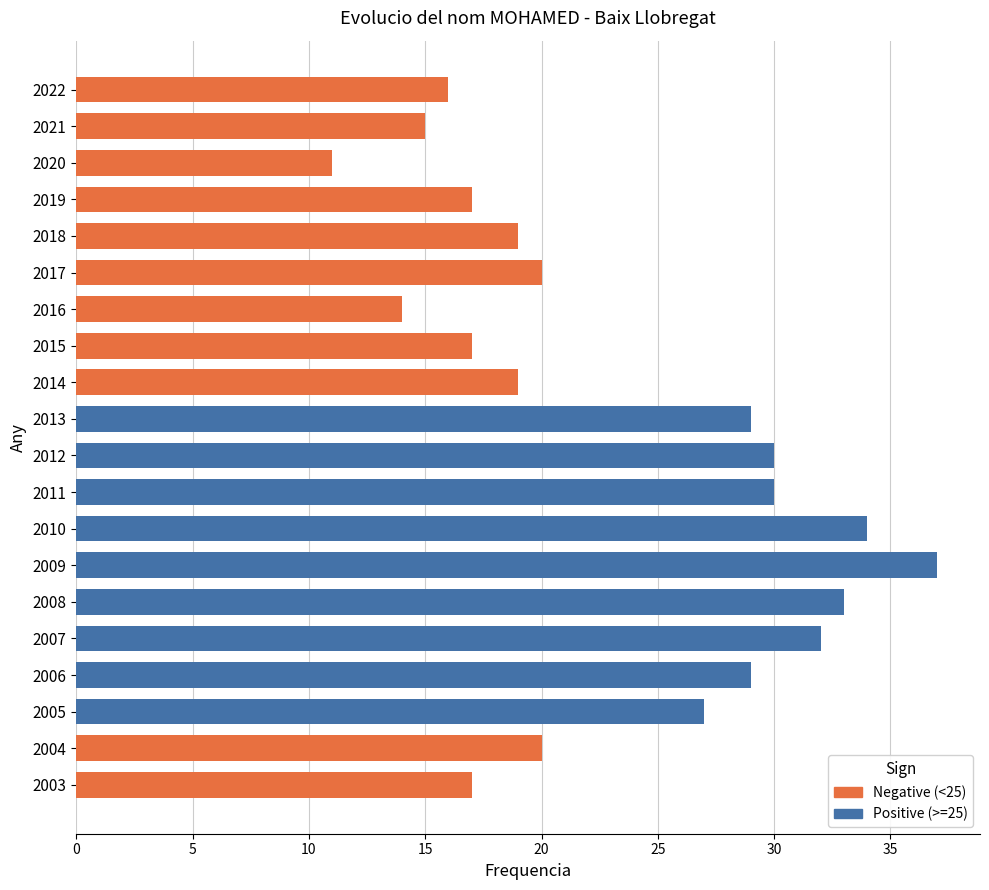

What is the sum of all values?

466